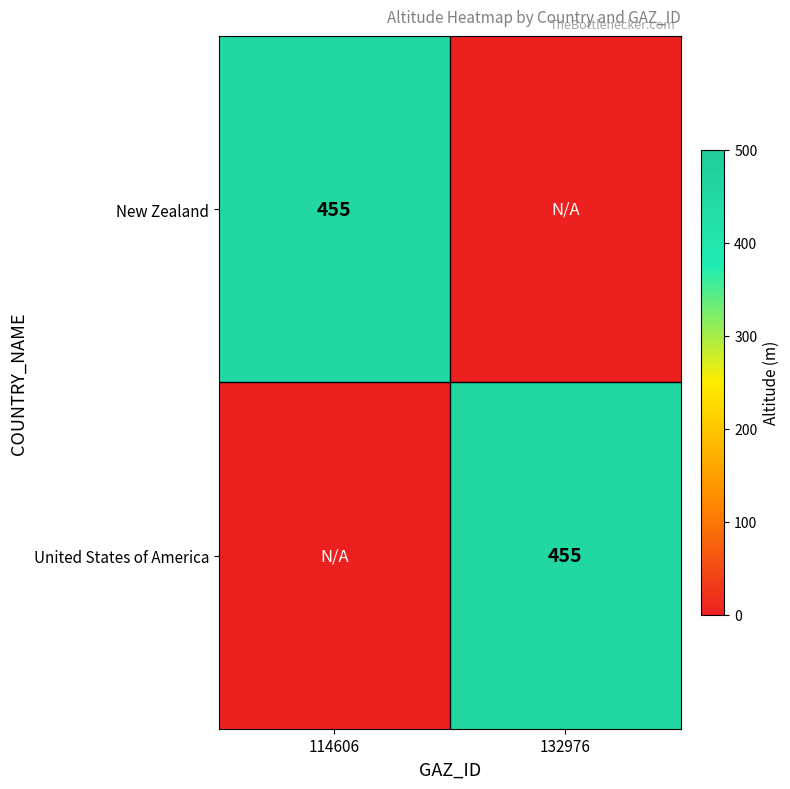

True or false: United States of America has a value of 799 at 132976.

False